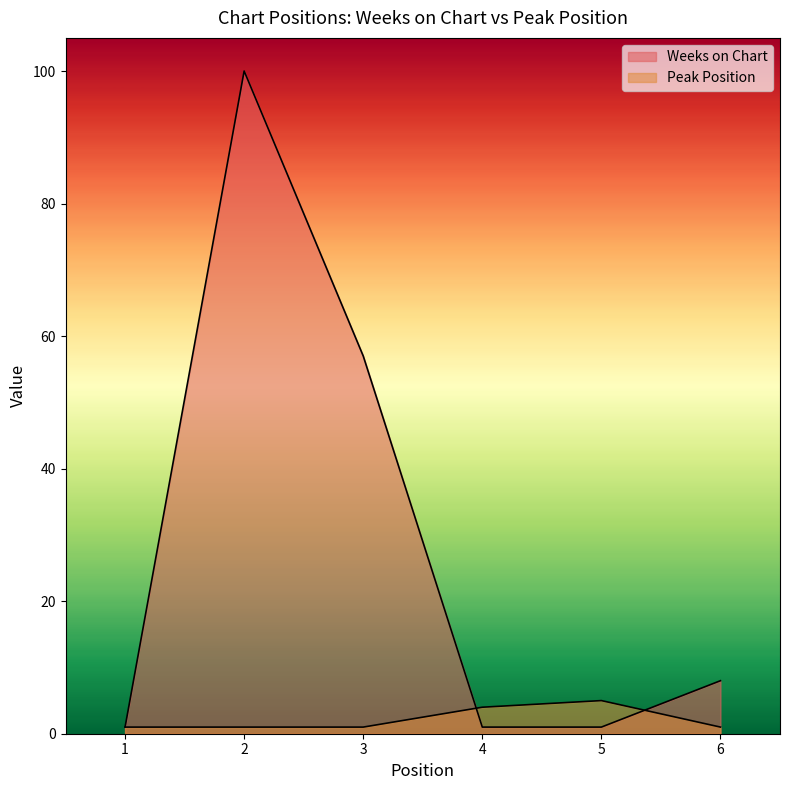

Which series has the widest spread of values?

Weeks on Chart